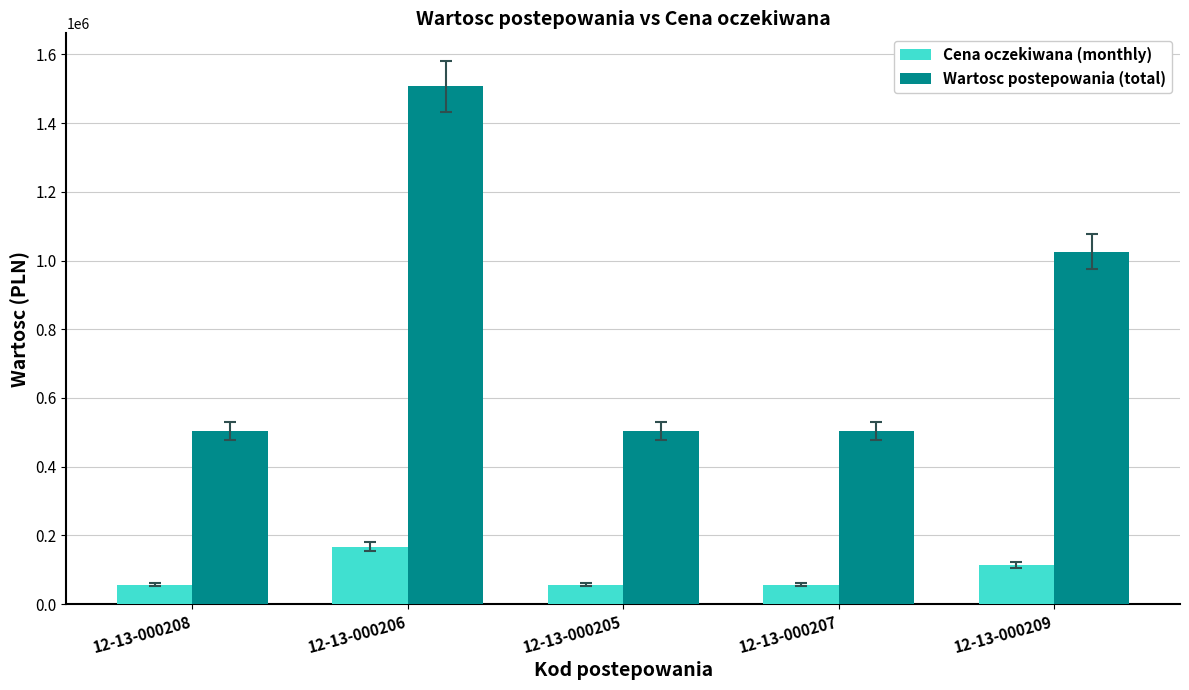

Reading left to right, transcribe all the data shown in this chart.

Cena oczekiwana (monthly): 56000	167400	56000	56000	113900
Wartosc postepowania (total): 504000	1506600	504000	504000	1025100